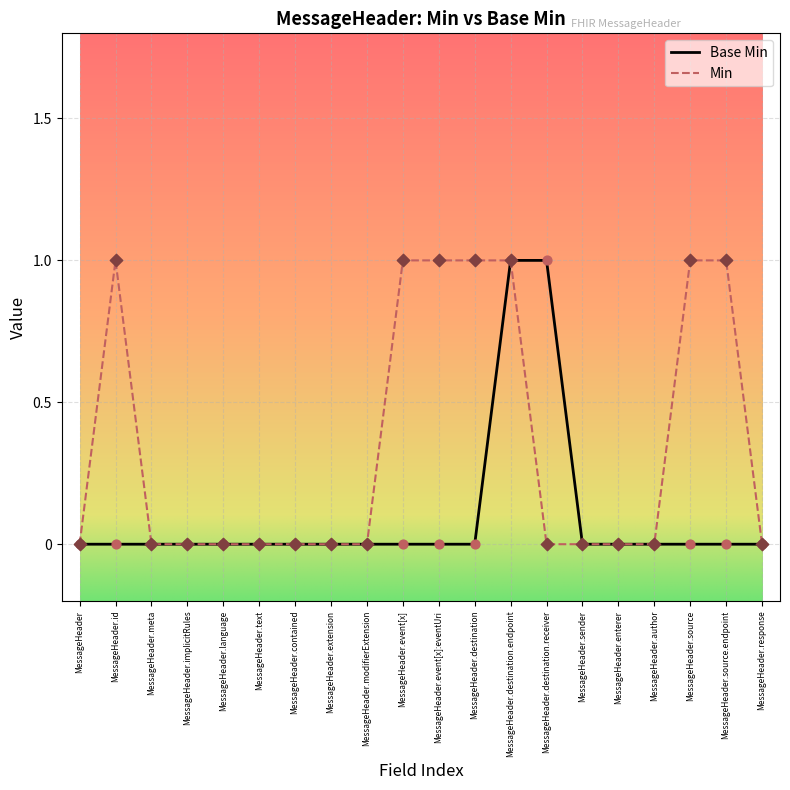

Which series has the largest total across all categories?

Min